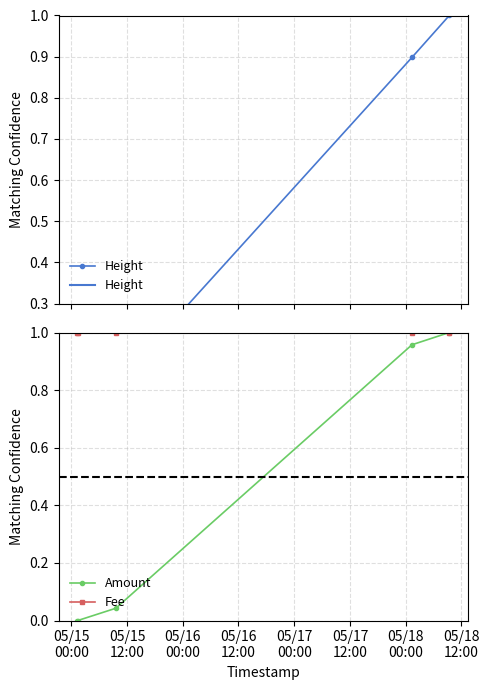

How many series are shown in this chart?

3